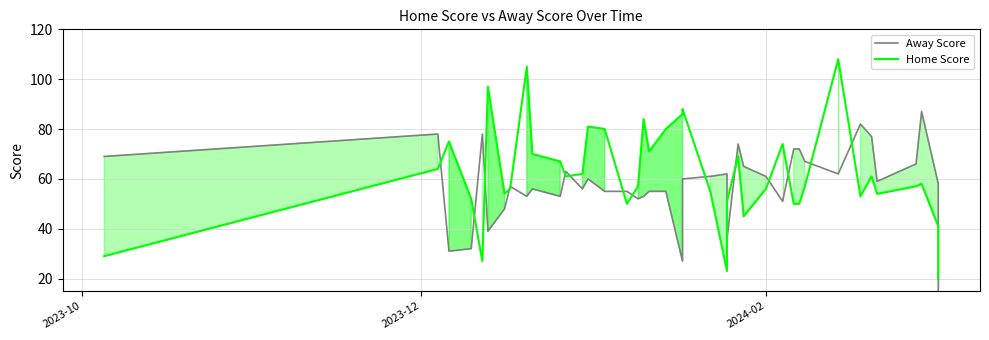

At which label does Away Score first exceed 59?

2023-10